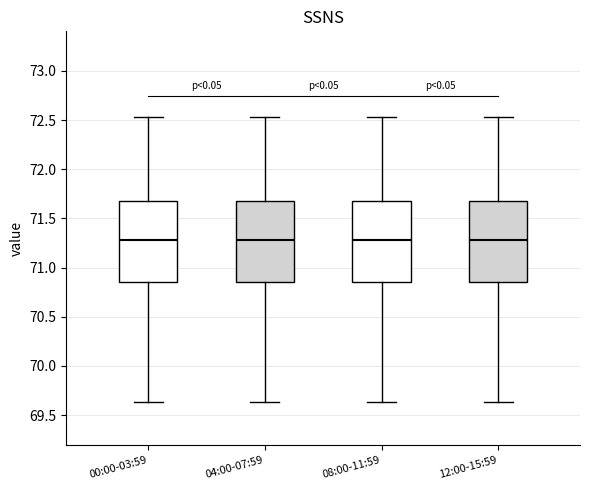

Reading left to right, transcribe this box plot: for each box, give where its median line is, the range the box spans, and where its two whiskers end, as read against the y-axis. The values are not printed on the chart, so give them approximately, as read against the axis.

00:00-03:59: median 71.30, box 70.85 to 71.65, whiskers 69.65 to 72.55
04:00-07:59: median 71.30, box 70.85 to 71.65, whiskers 69.65 to 72.55
08:00-11:59: median 71.30, box 70.85 to 71.65, whiskers 69.65 to 72.55
12:00-15:59: median 71.30, box 70.85 to 71.65, whiskers 69.65 to 72.55